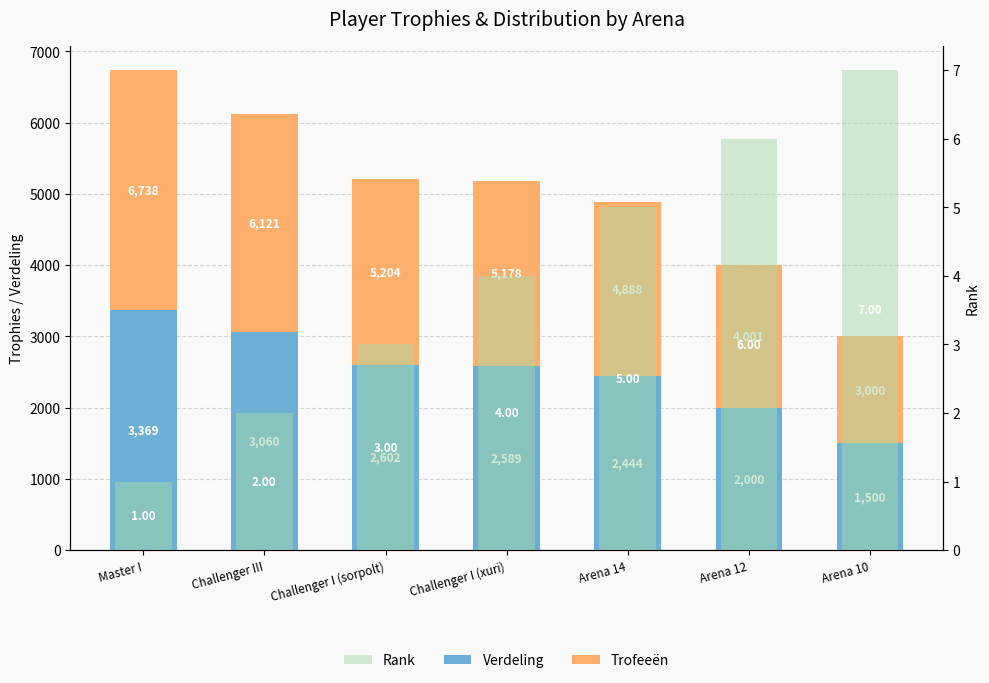

At which category does the chart reach its peak across all series?

Master I